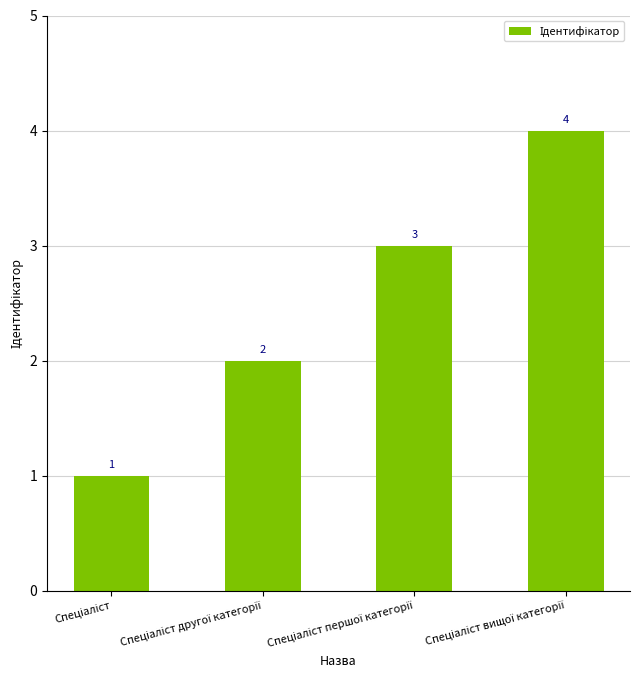

Does the chart contain stacked bars?

No